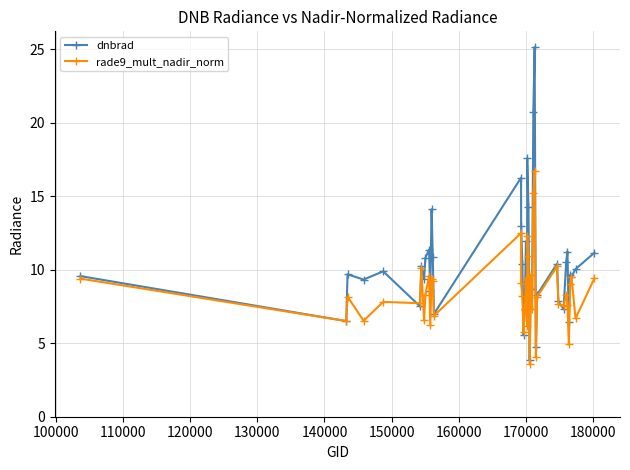

What is the minimum value shown in the chart?

3.6